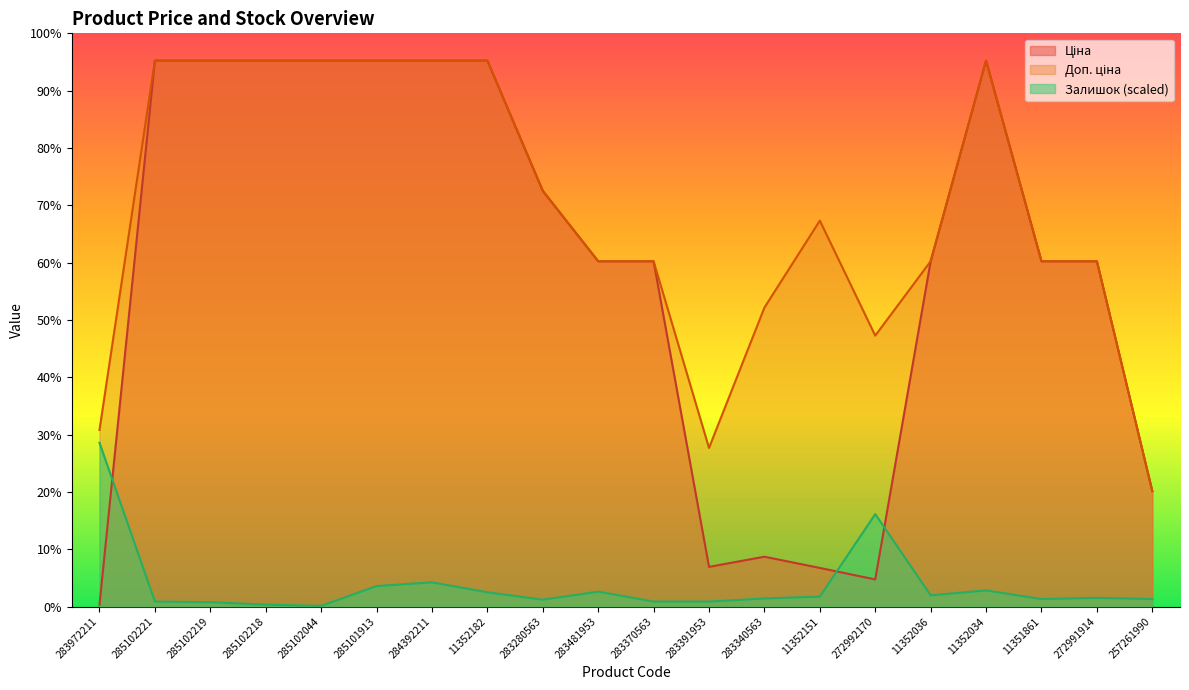

The value of Доп. ціна at 285102218 is 6228.3. True or false?

False